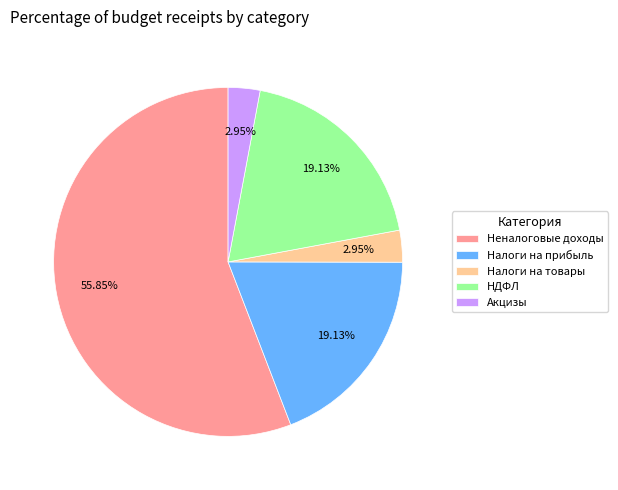

Which slice is the largest?

Неналоговые доходы